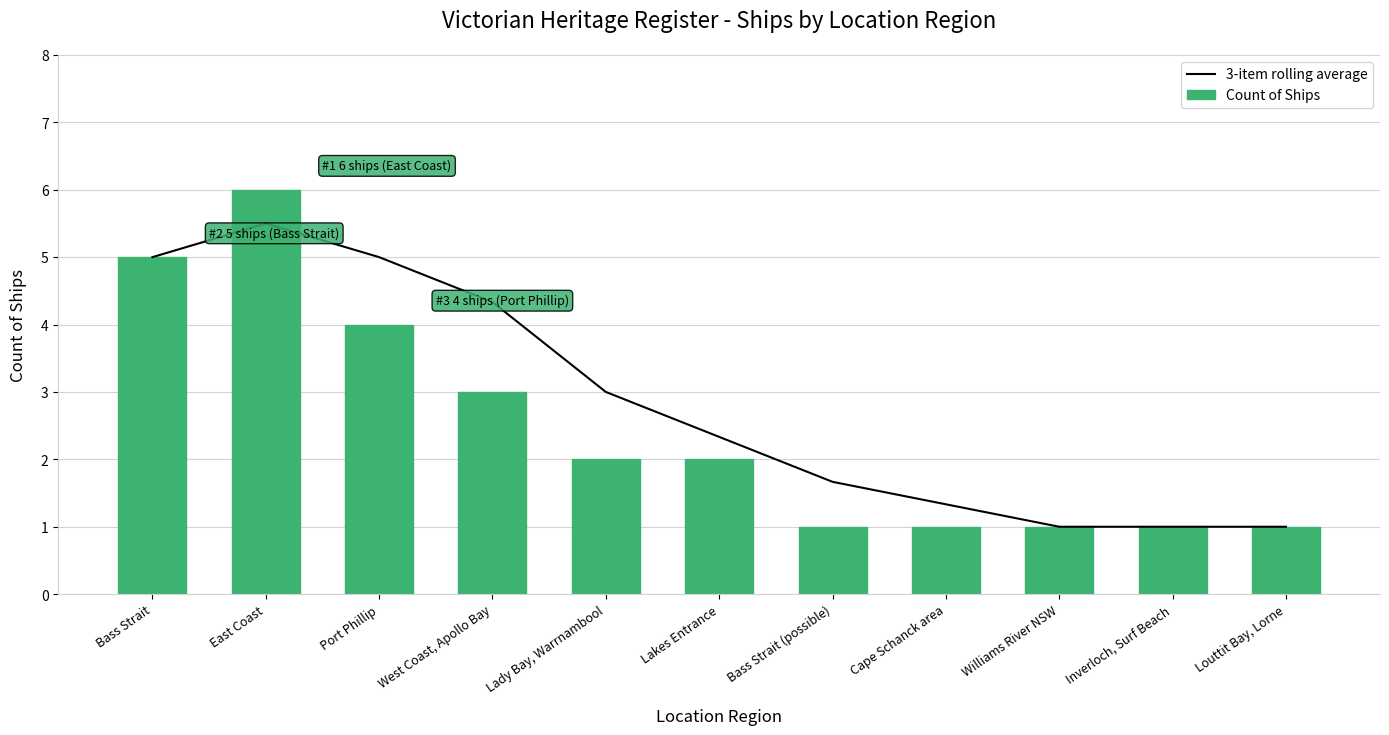

At which label does Count of Ships first exceed 2?

Bass Strait